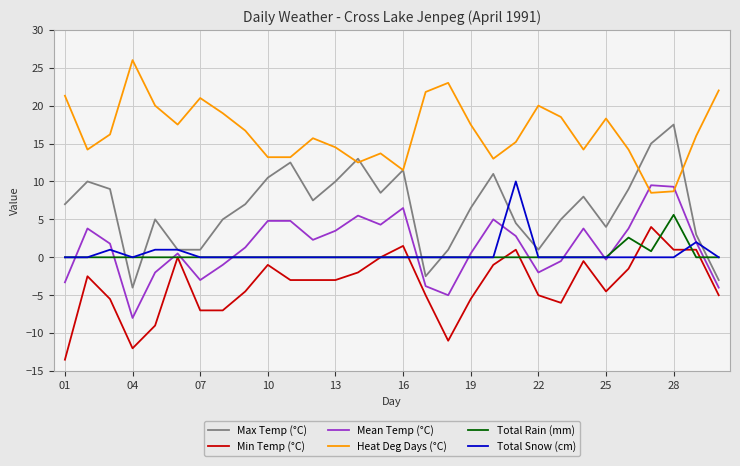

Which series has the largest total across all categories?

Heat Deg Days (°C)